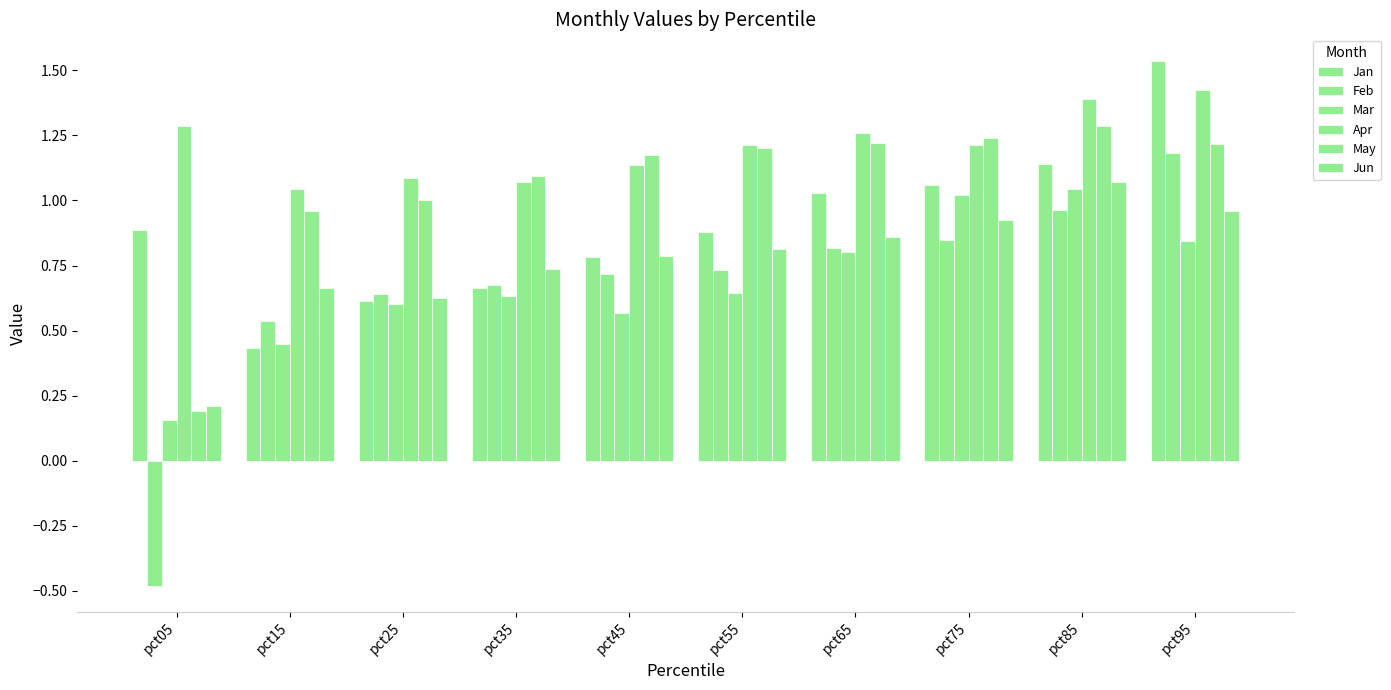

At which label is May closest to 0?

pct05